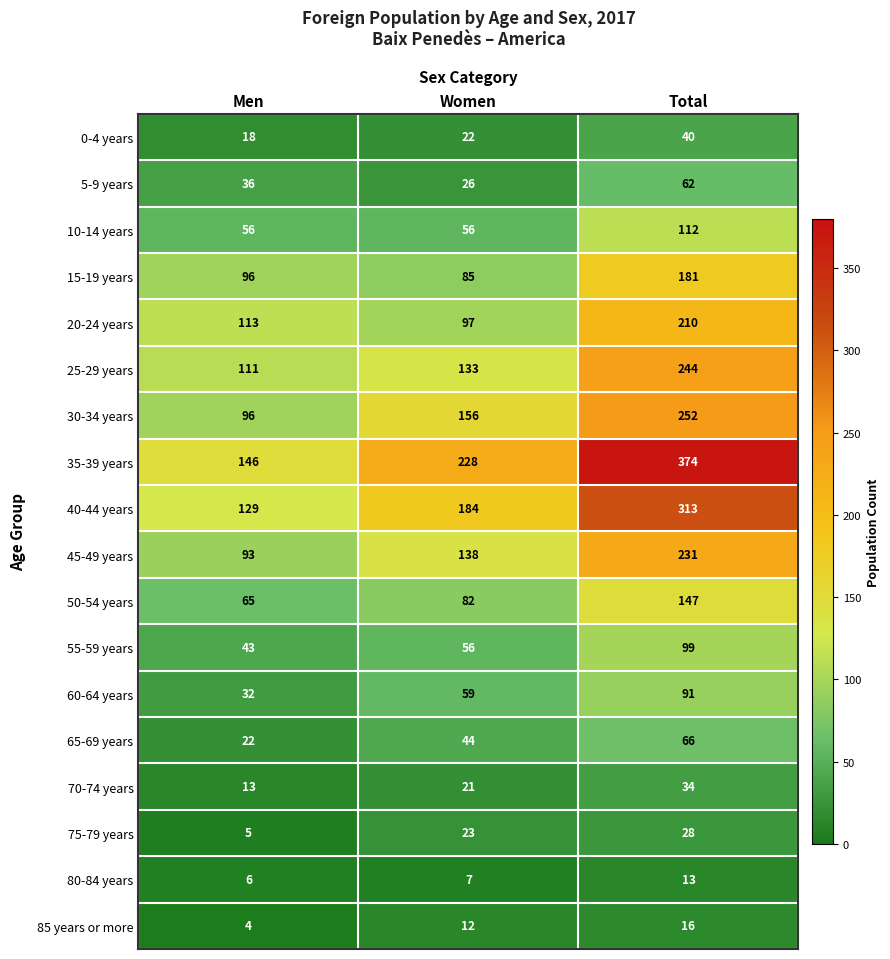

What is the average value of the 10-14 years series?

75